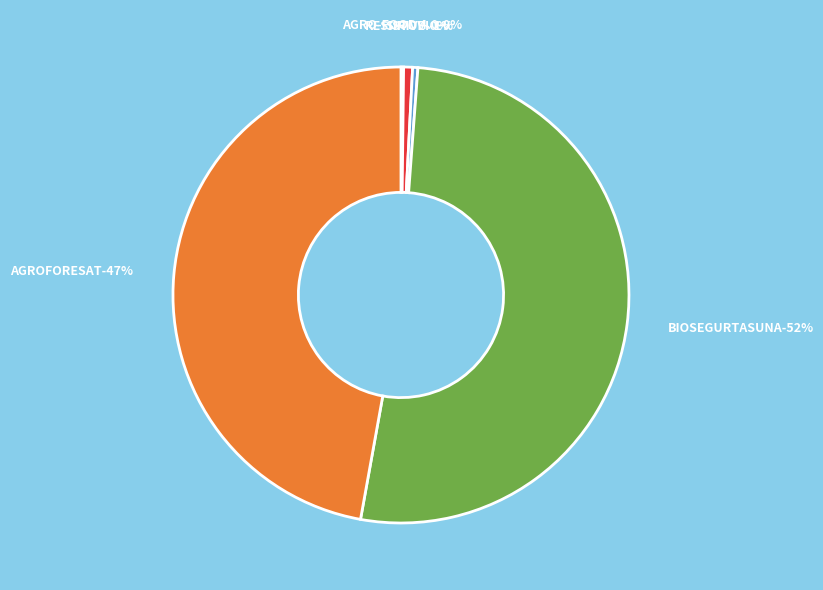

Approximately how many times larger is the value at SIRIVE compared to AGRO-FOOD 4.0?

2.0